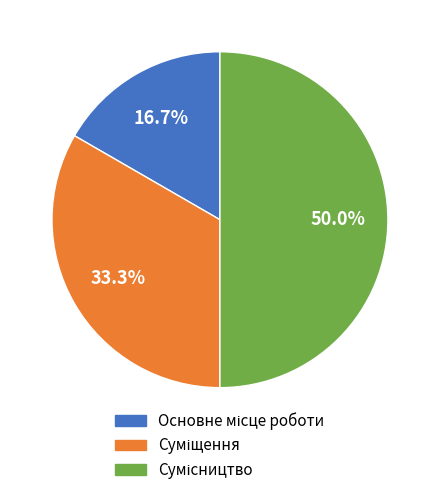

To the nearest percent, what is the combined percentage of Сумісництво and Основне місце роботи?

67%